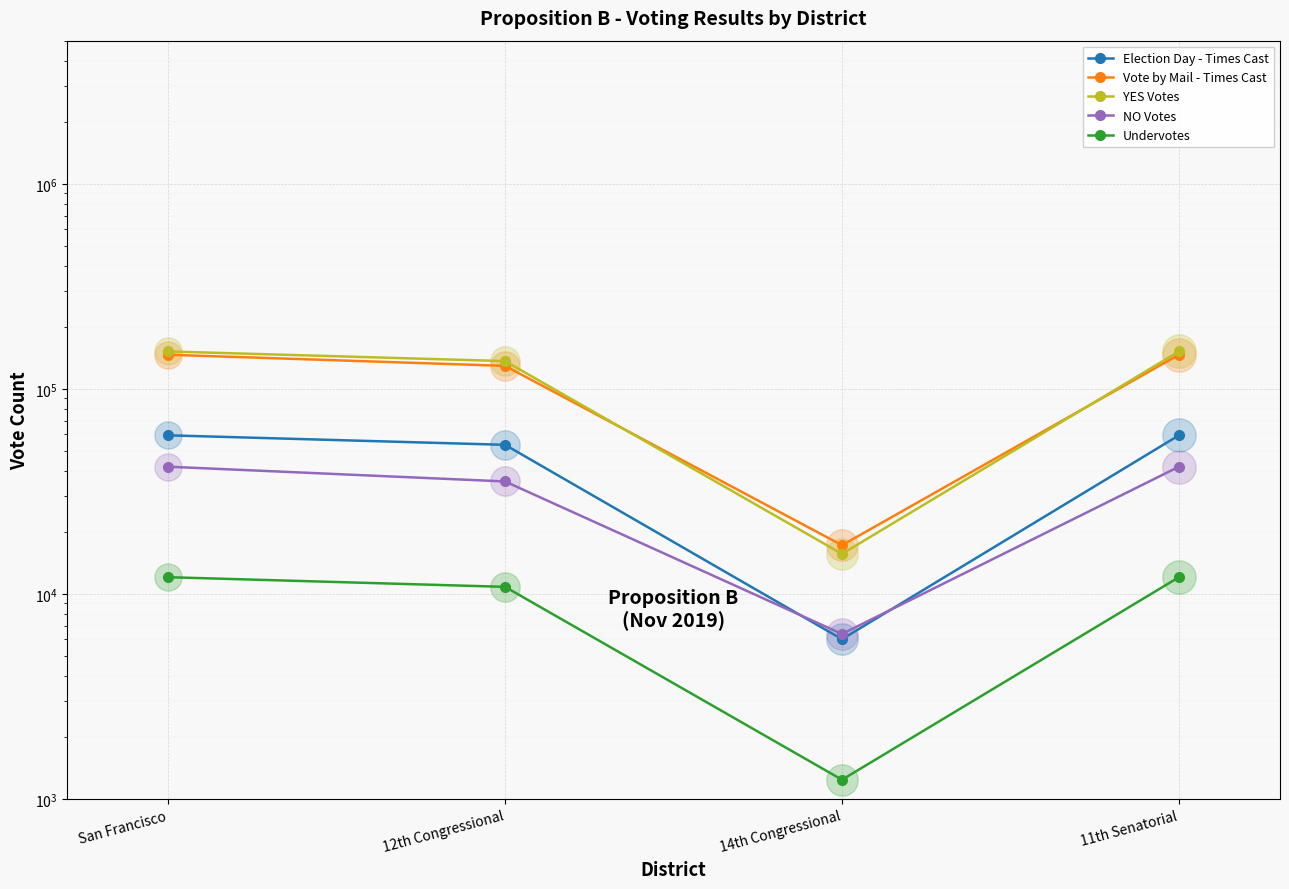

Which series contains the lowest Y value?

Undervotes